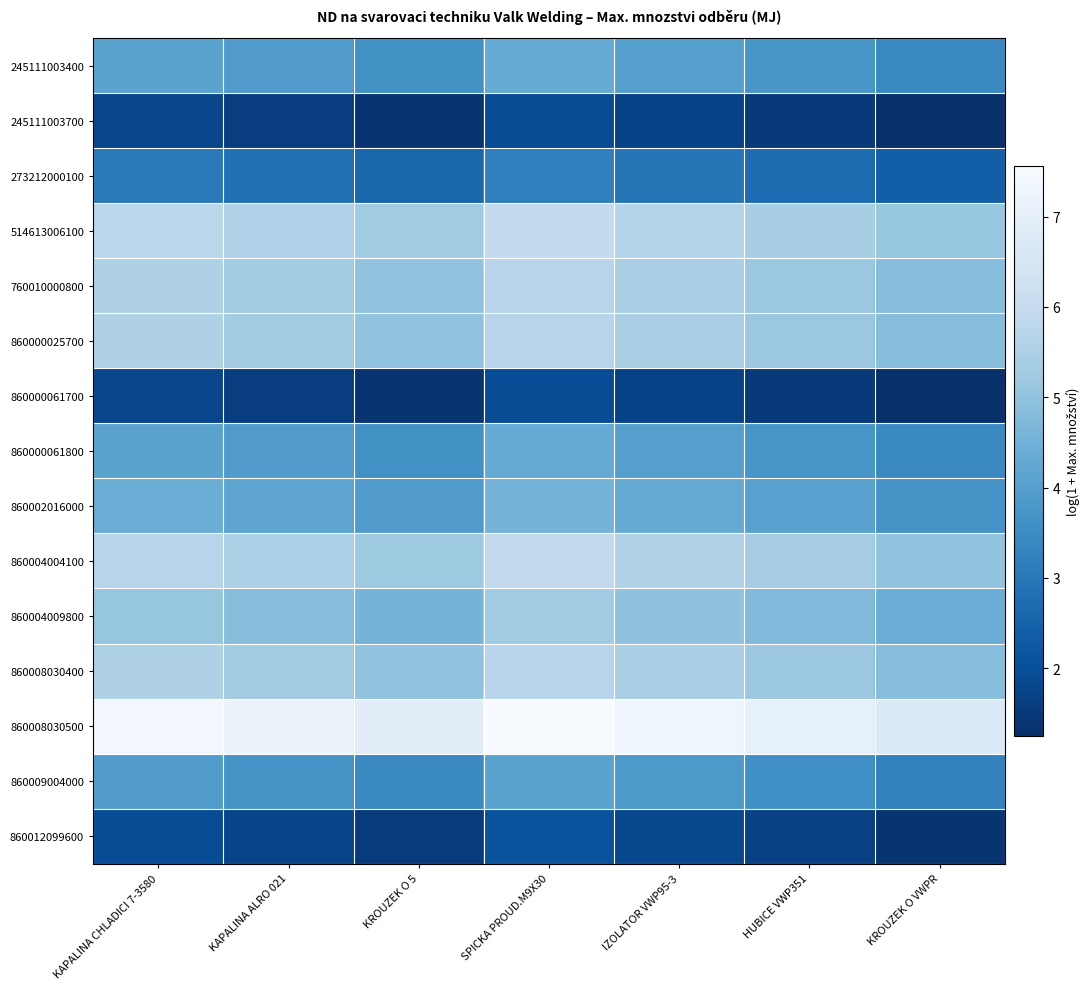

Between KAPALINA CHLADICI 7-3580 and KROUZEK O VWPR, which is larger?

KAPALINA CHLADICI 7-3580